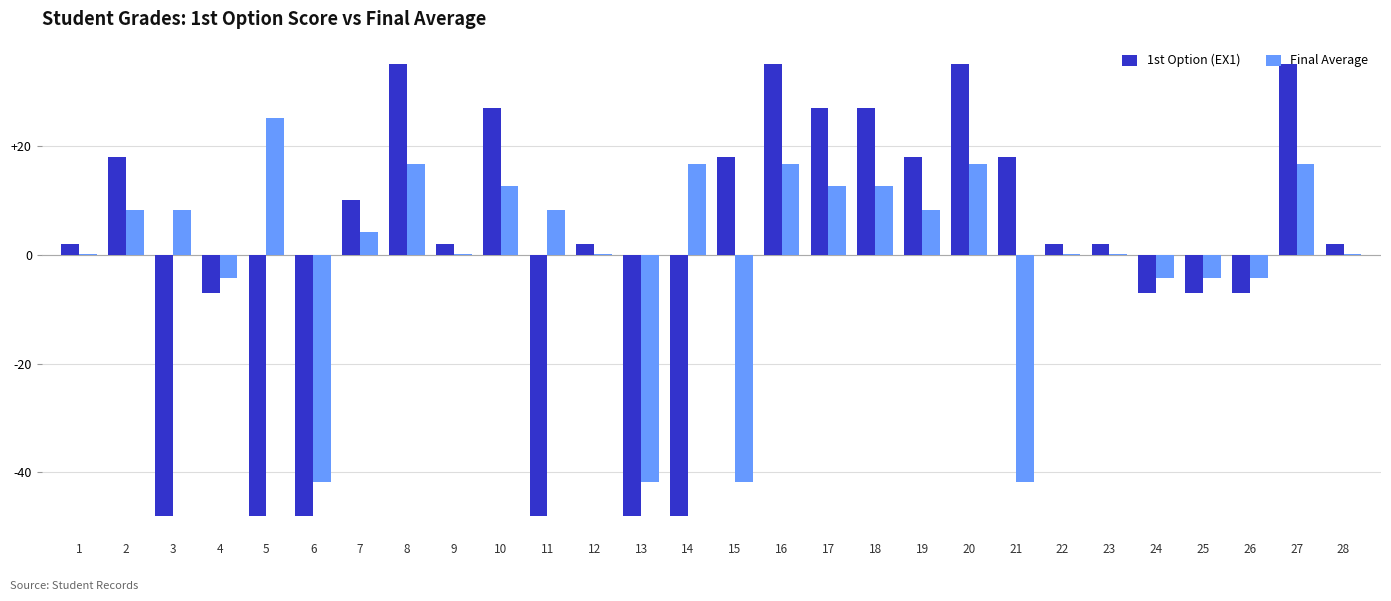

What is the total value across all series at 20?

51.7